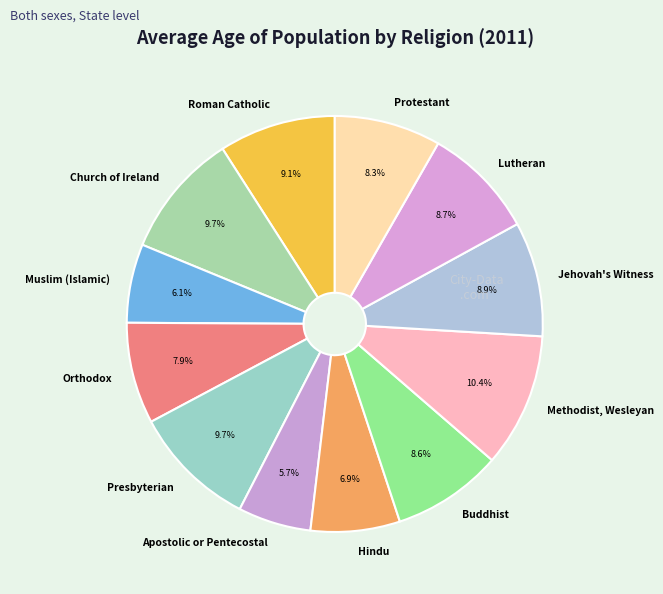

What is the largest slice in the pie chart?

Methodist, Wesleyan